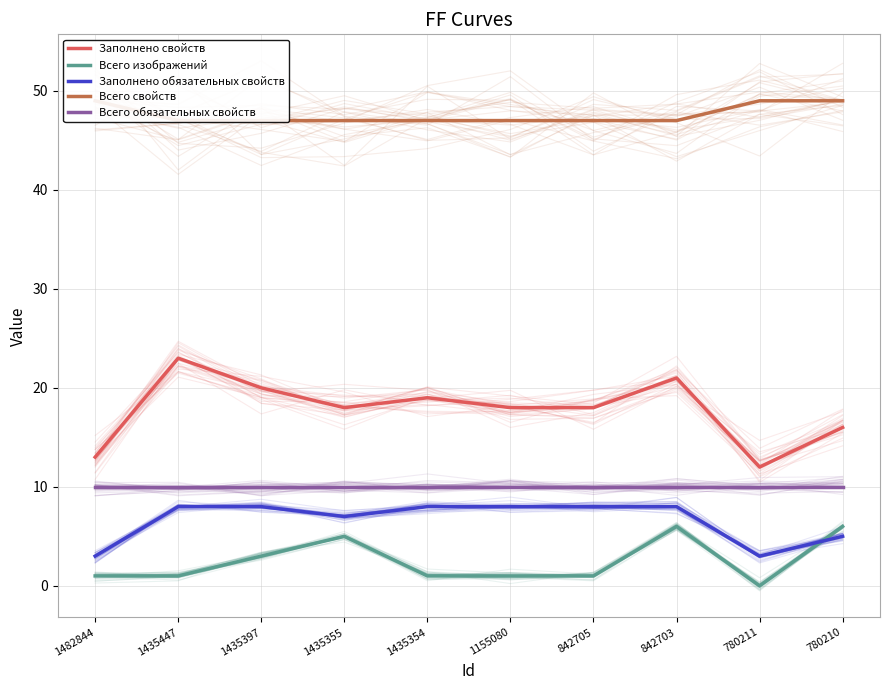

What is the value of the Заполнено обязательных свойств point at the 2nd from the left?

8